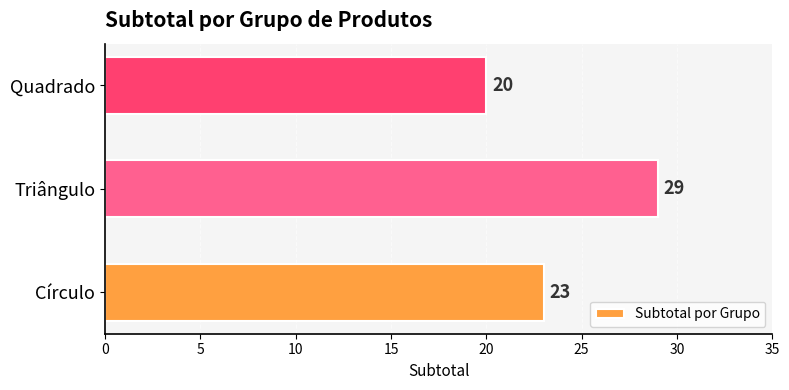

How many values are between 20 and 29?

3